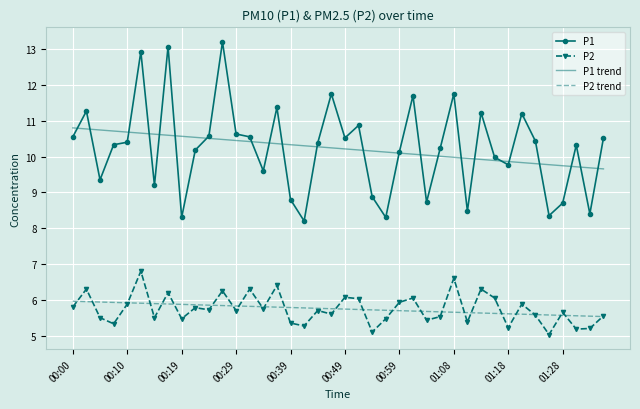

Which series has the largest range (max minus min)?

P1